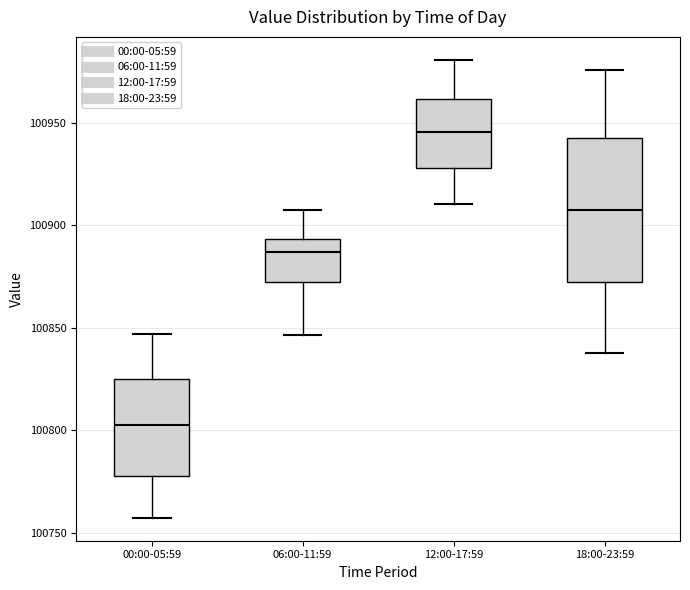

Reading left to right, transcribe this box plot: for each box, give where its median line is, the range the box spans, and where its two whiskers end, as read against the y-axis. The values are not printed on the chart, so give them approximately, as read against the axis.

00:00-05:59: median 100800, box 100775 to 100825, whiskers 100755 to 100845
06:00-11:59: median 100885, box 100870 to 100895, whiskers 100845 to 100905
12:00-17:59: median 100945, box 100930 to 100960, whiskers 100910 to 100980
18:00-23:59: median 100905, box 100870 to 100945, whiskers 100835 to 100975